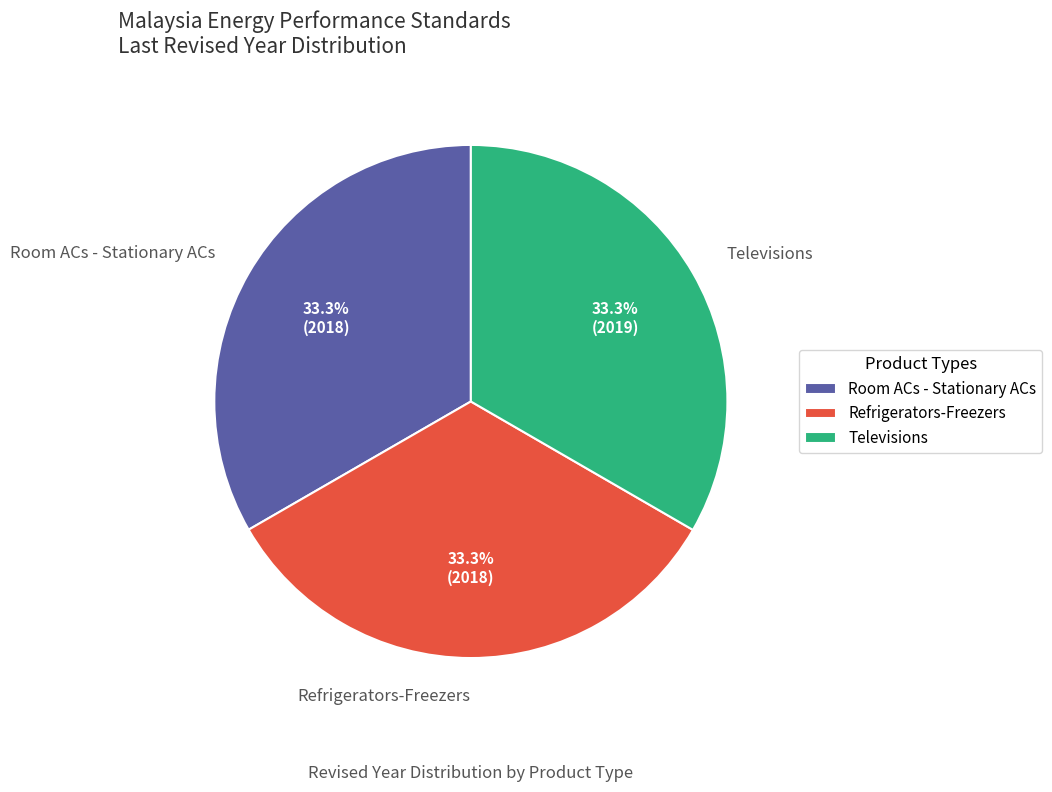

Is it true that Televisions is 42% of the pie?

False